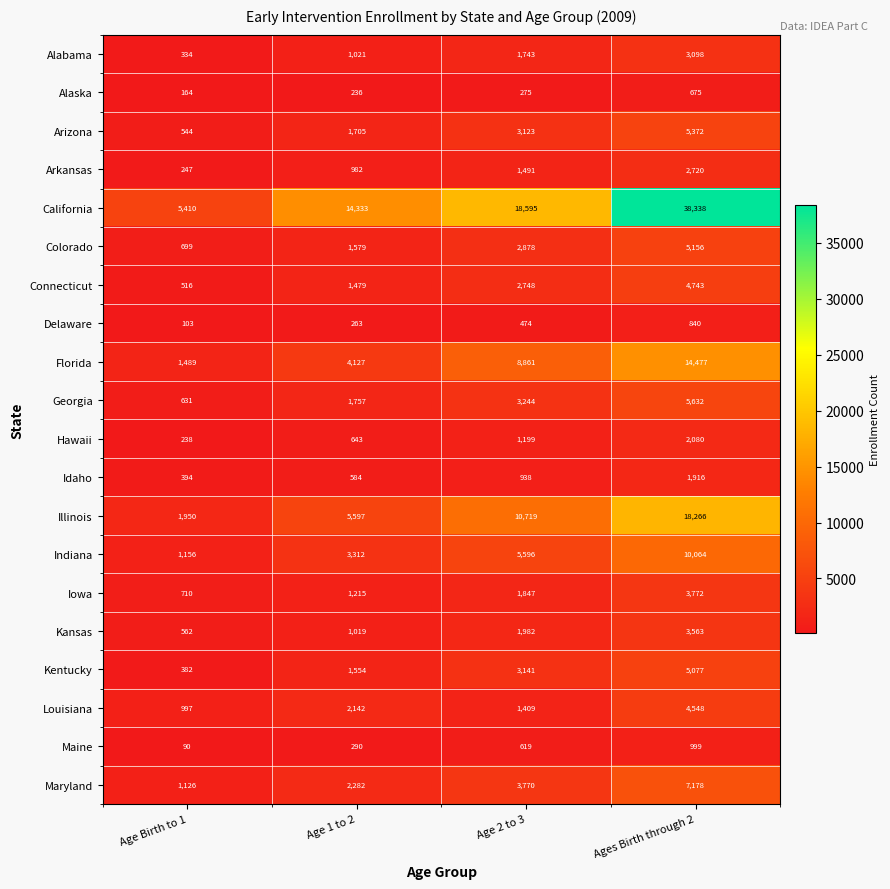

How many Kentucky values are between 1554 and 5077?

3